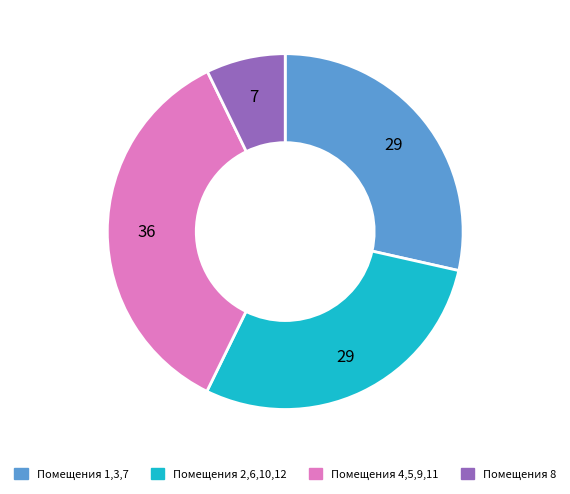

The Помещения 2,6,10,12 slice represents 43% of the pie. True or false?

False